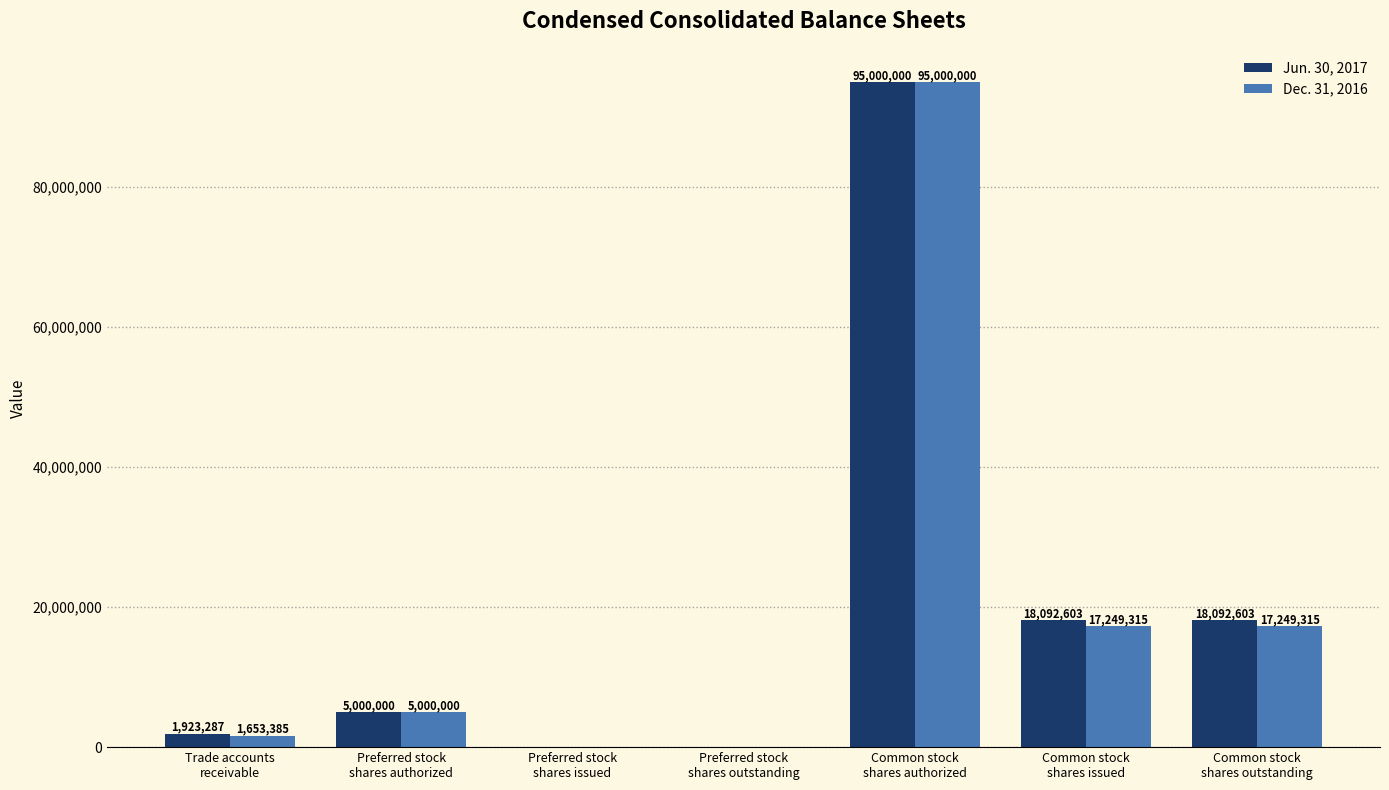

Are the bars horizontal?

No